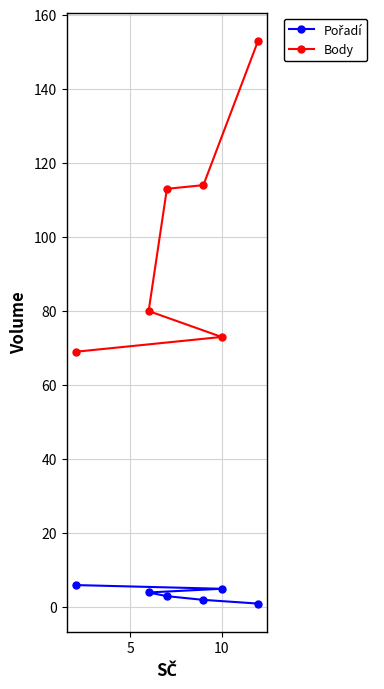

What is the average value of the Body series?

100